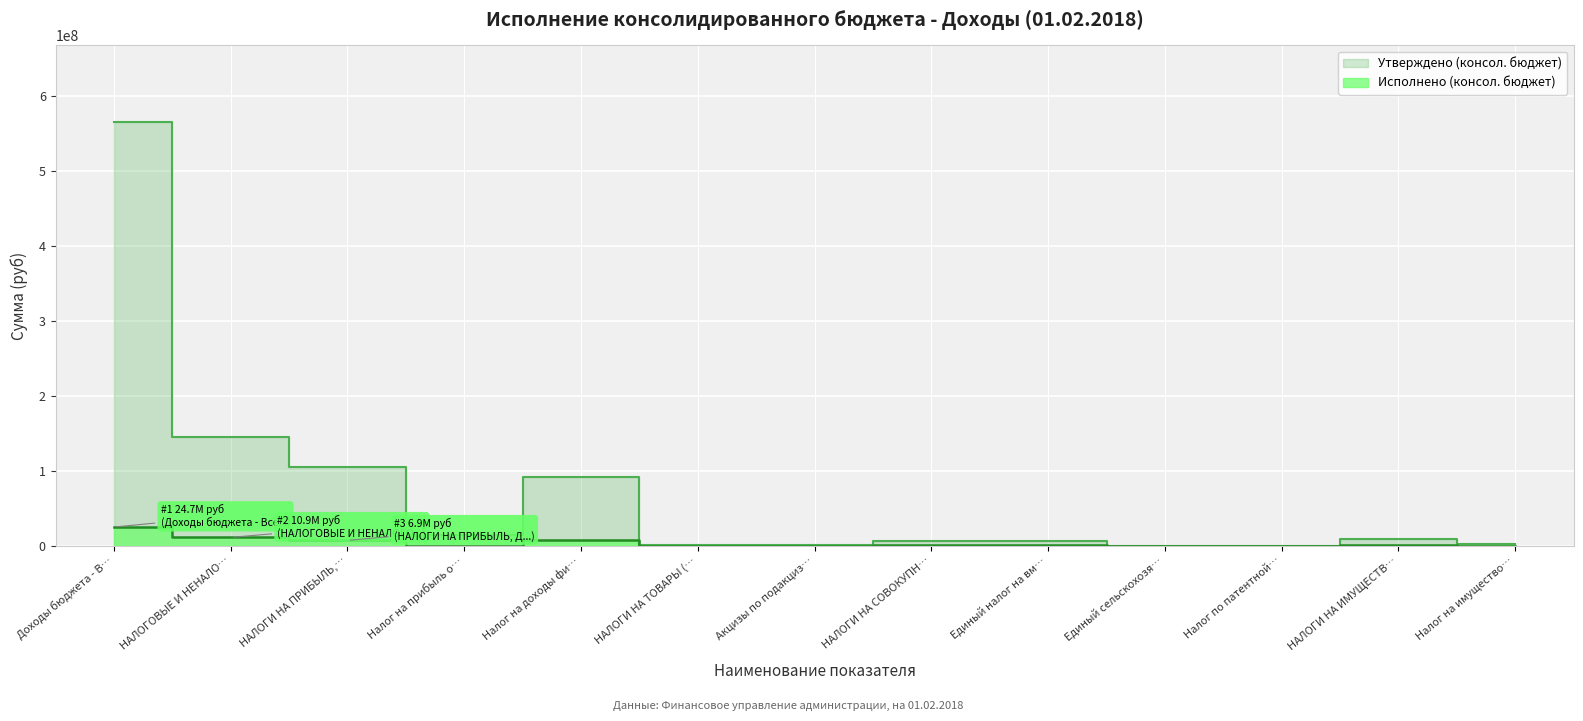

Reading left to right, list all the values displayed in this chart.

Утверждено (консол. бюджет): 565564061.0	144954023.8	105230072.8	13773000.0	91457072.8	545500.0	545500.0	6115431.6	6040361.3	8669.6	66400.7	9294830.6	1852105.4
Исполнено (консол. бюджет): 24719372.8	10889349.3	6909565.4	67334.3	6842231.1	43998.4	43998.4	1297066.3	1297066.3	0.0	0.0	216941.0	34210.7